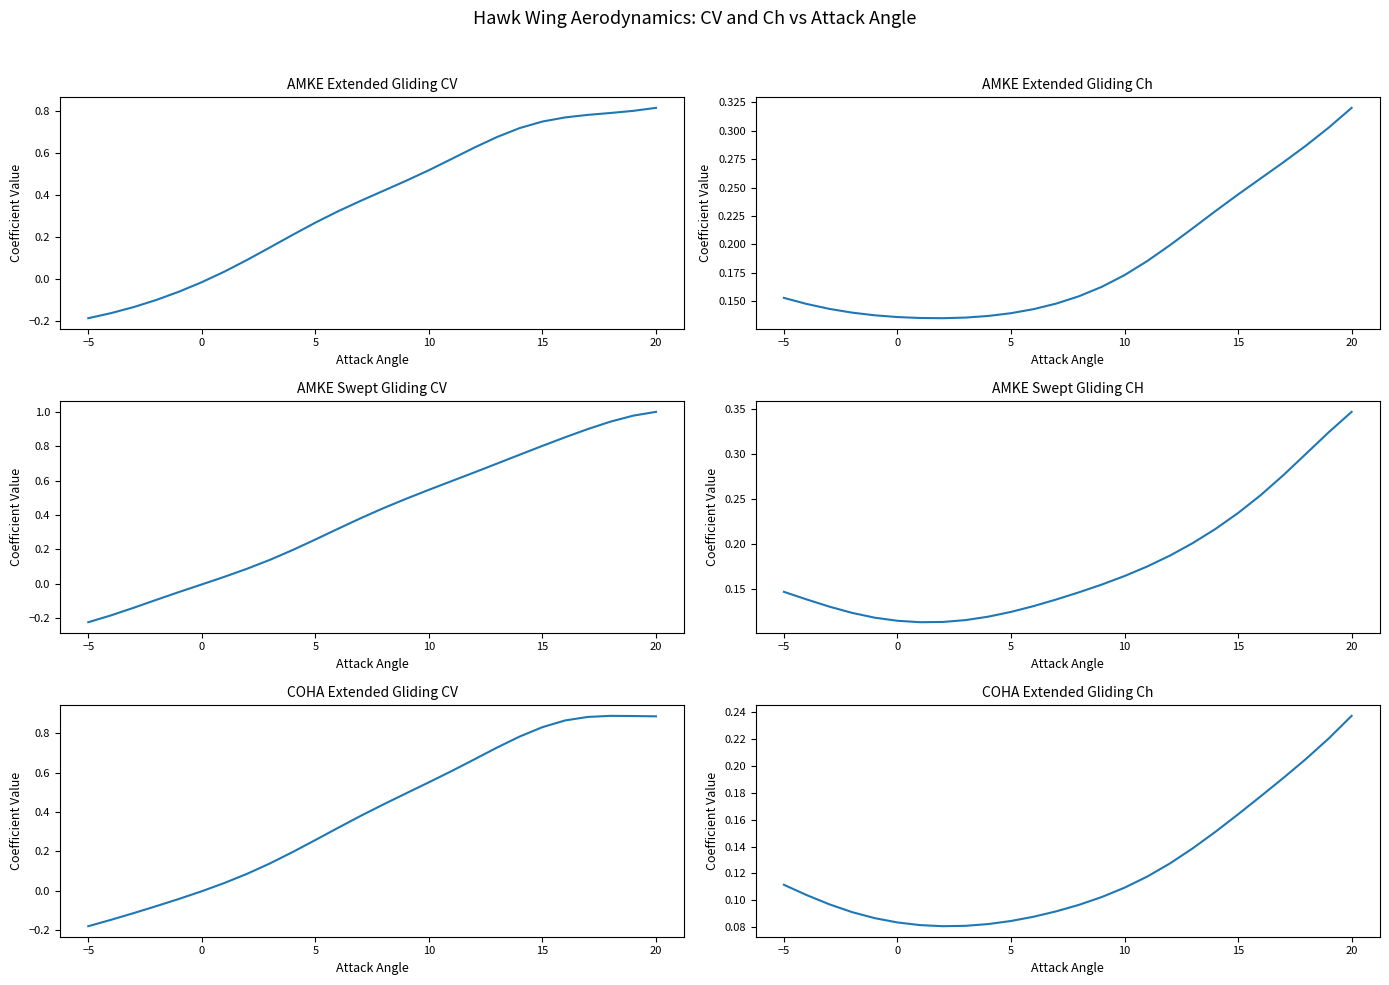

True or false: COHA Extended Gliding Ch and AMKE Swept Gliding CH cross at least once.

False